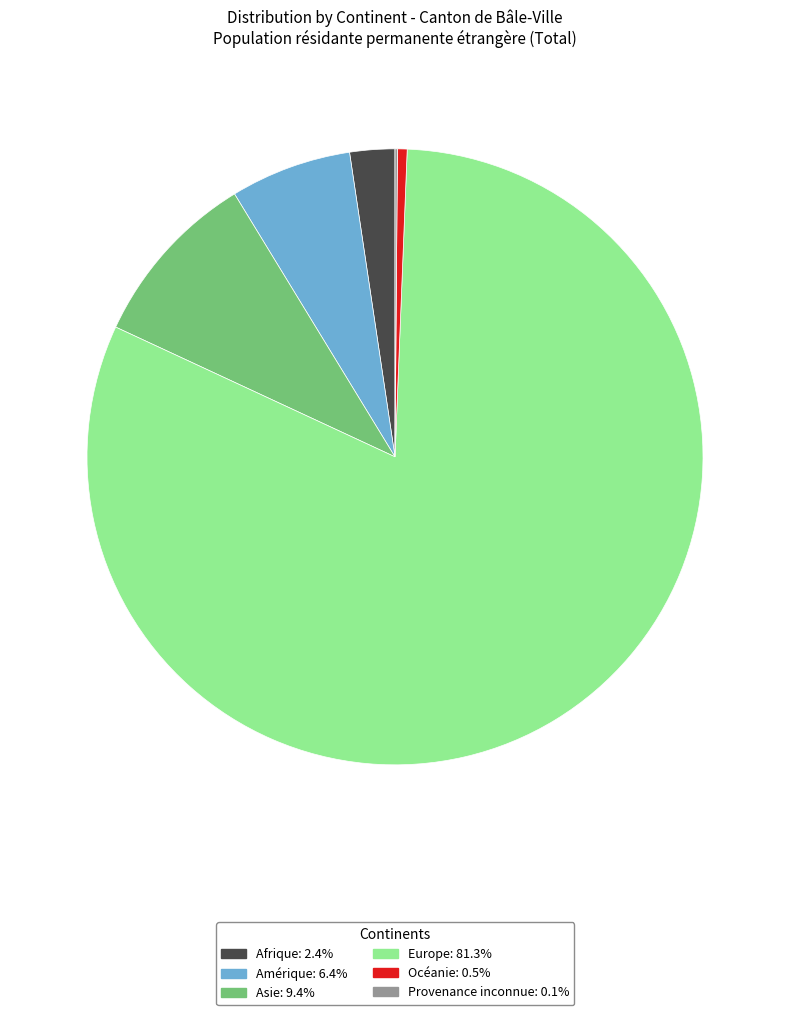

The Asie slice represents 19% of the pie. True or false?

False